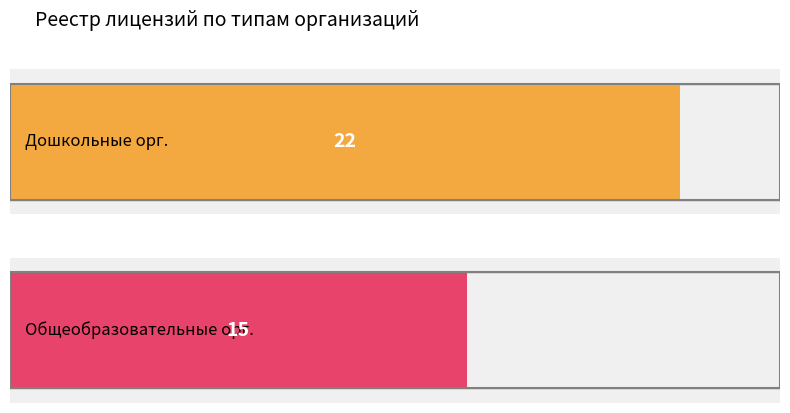

What is the difference between the values at counts and 1?

7